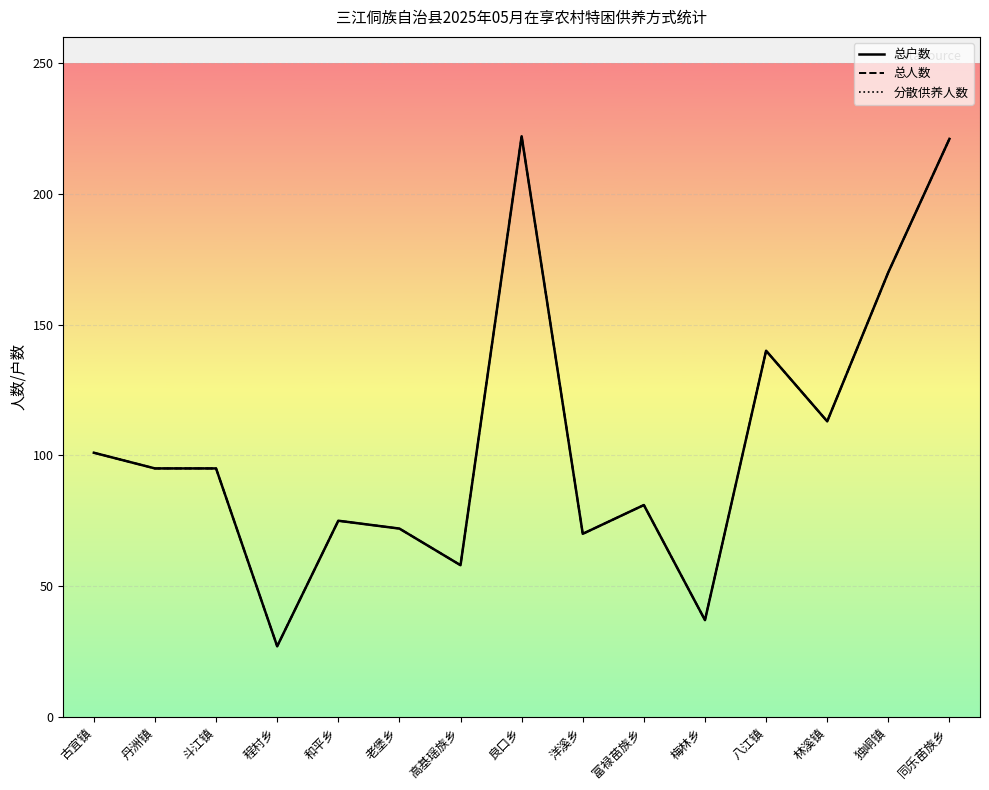

What position from the right is 梅林乡?

5